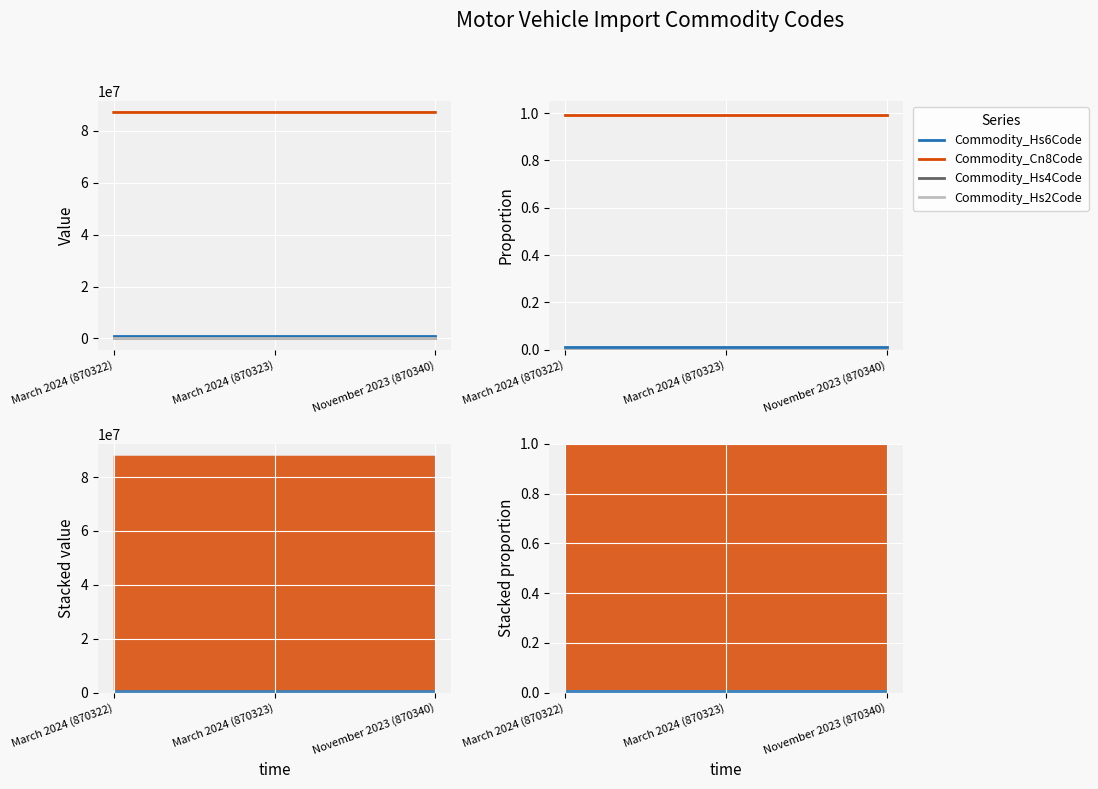

True or false: Commodity_Hs6Code has a value of 0.0 at March 2024 (870322).

True